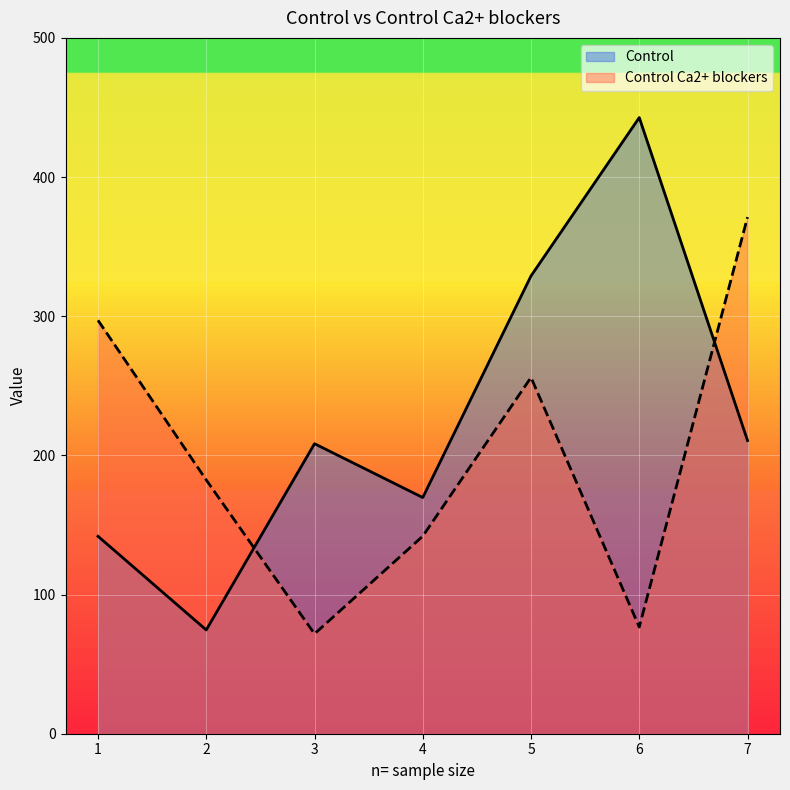

After their last crossing, which series has the higher values: Control Ca2+ blockers or Control?

Control Ca2+ blockers